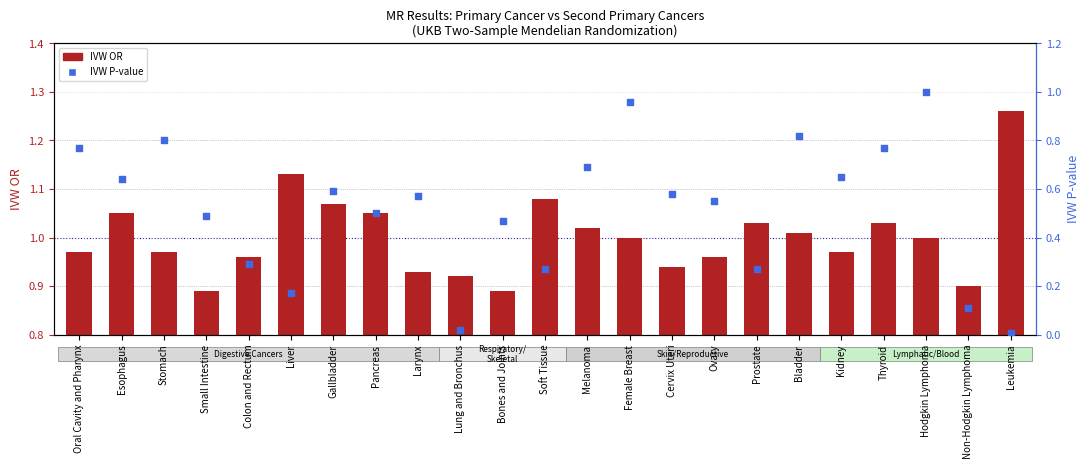

Which series has the largest total across all categories?

IVW OR